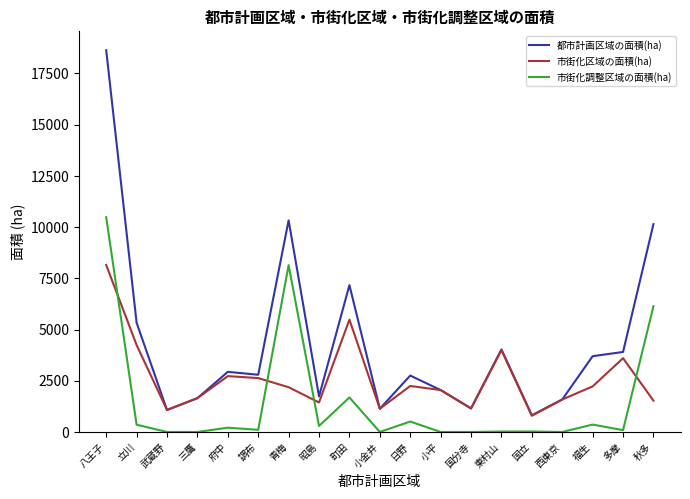

Rank the series at 日野 from lowest to highest value.

市街化調整区域の面積(ha), 市街化区域の面積(ha), 都市計画区域の面積(ha)